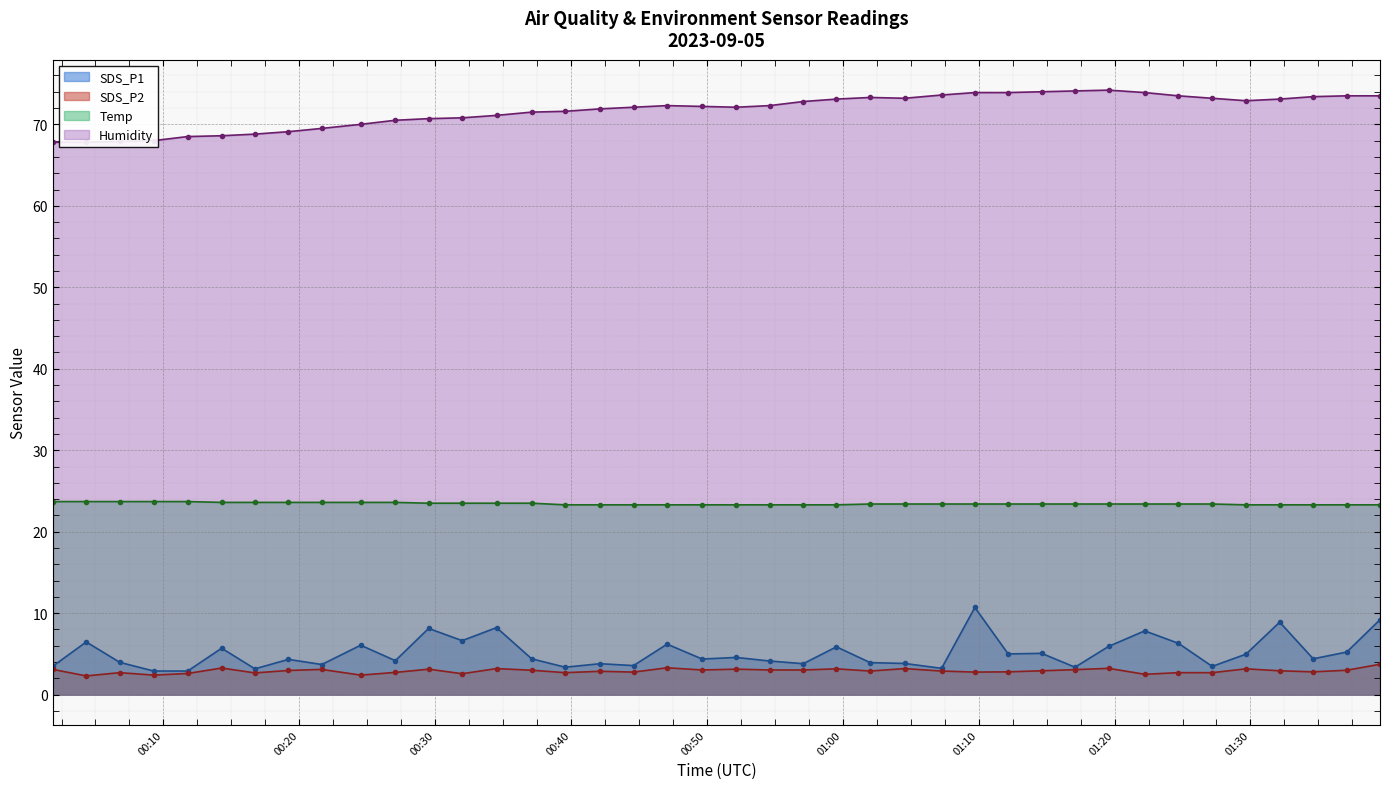

True or false: Humidity and SDS_P2 cross at least once.

False